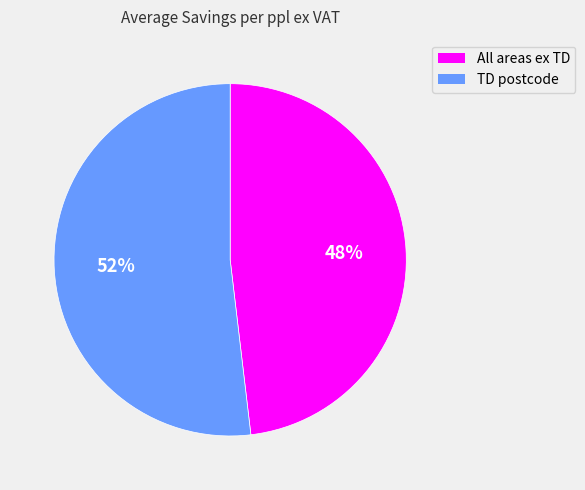

Does any single category account for the majority?

Yes